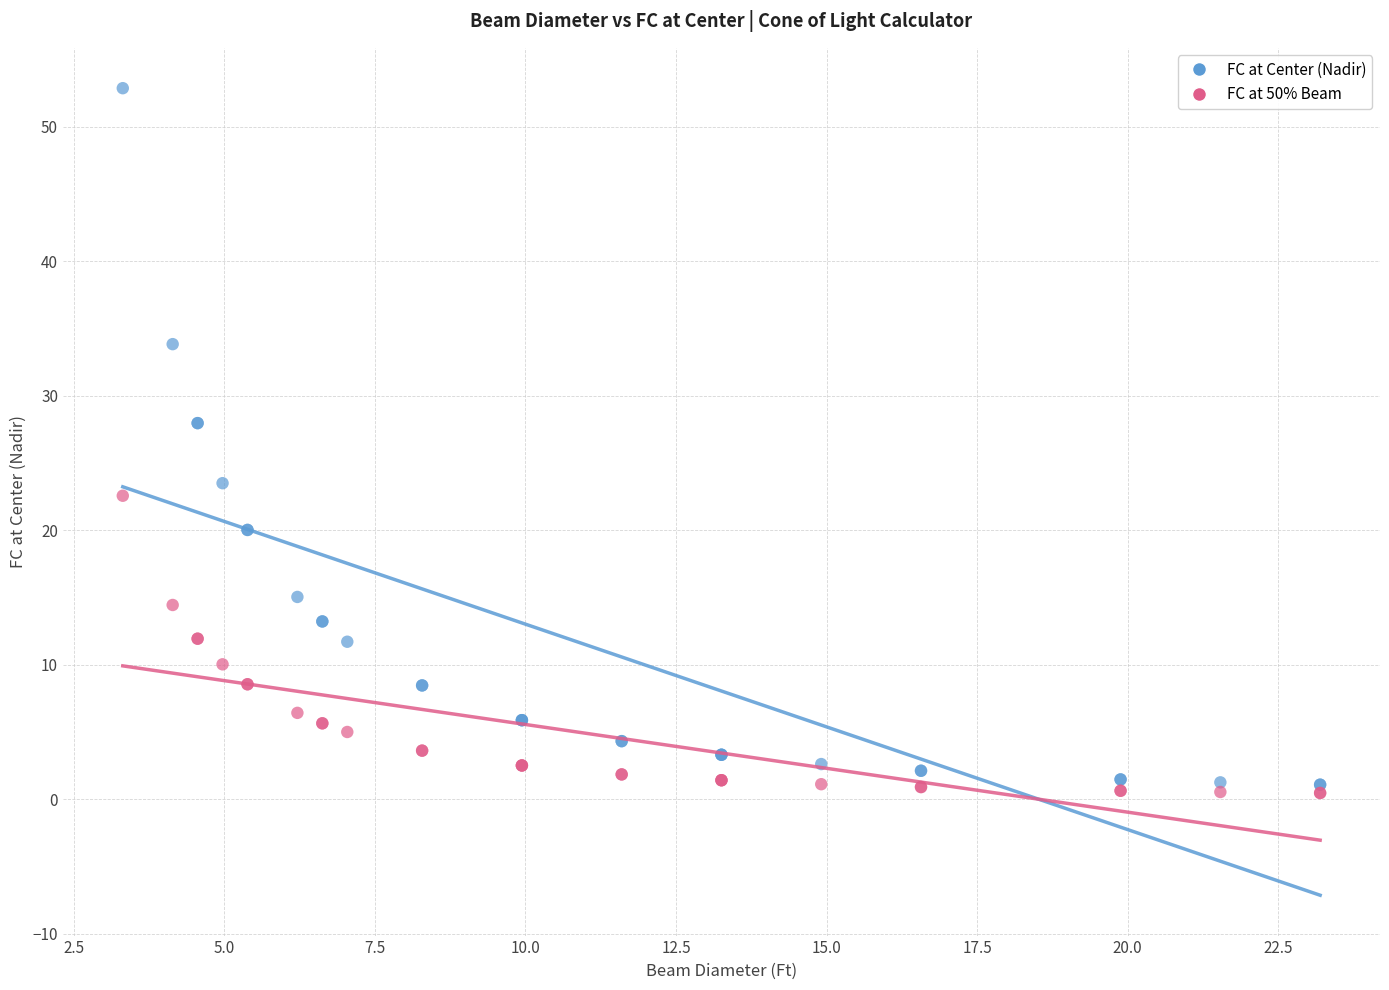

What are all the series names shown in the legend?

FC at Center (Nadir), FC at 50% Beam